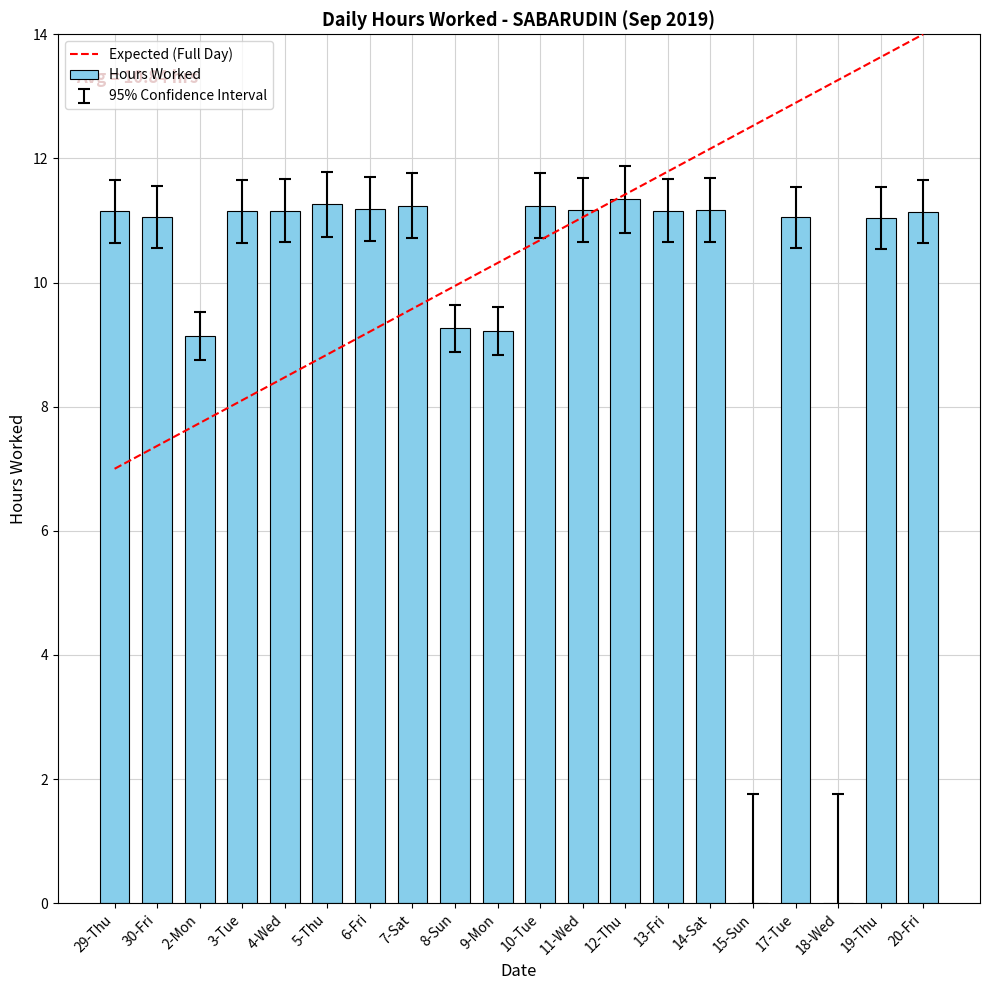

The value at 11-Wed is 11.2. True or false?

True